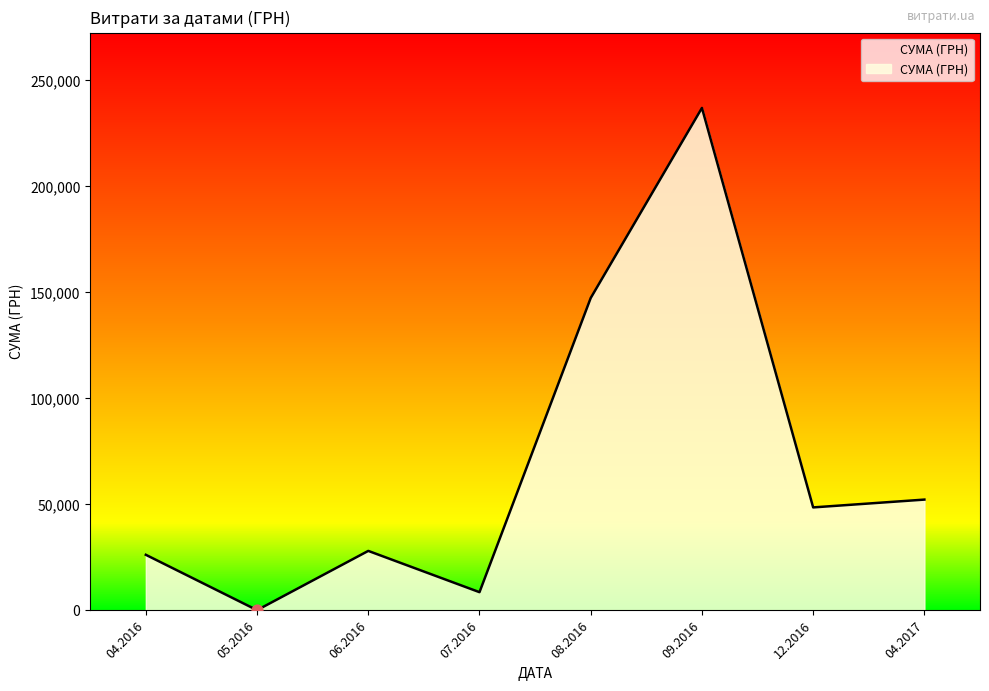

Between 04.2016 and 09.2016, which is larger?

09.2016